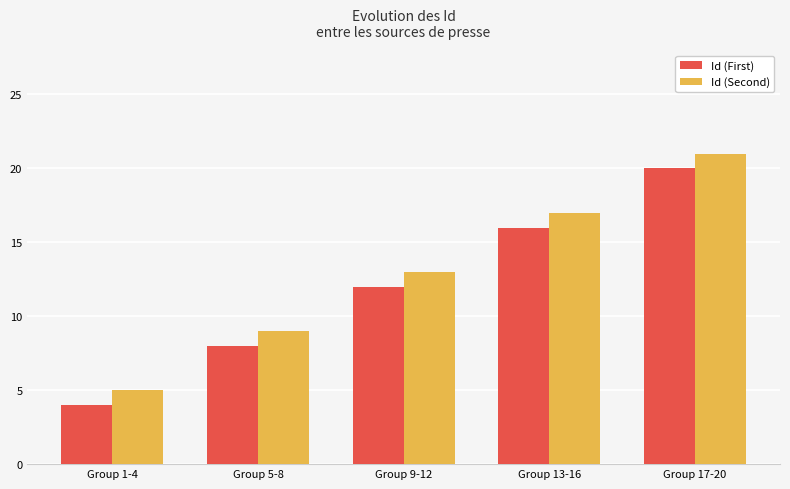

What is the minimum value for Id (Second)?

5